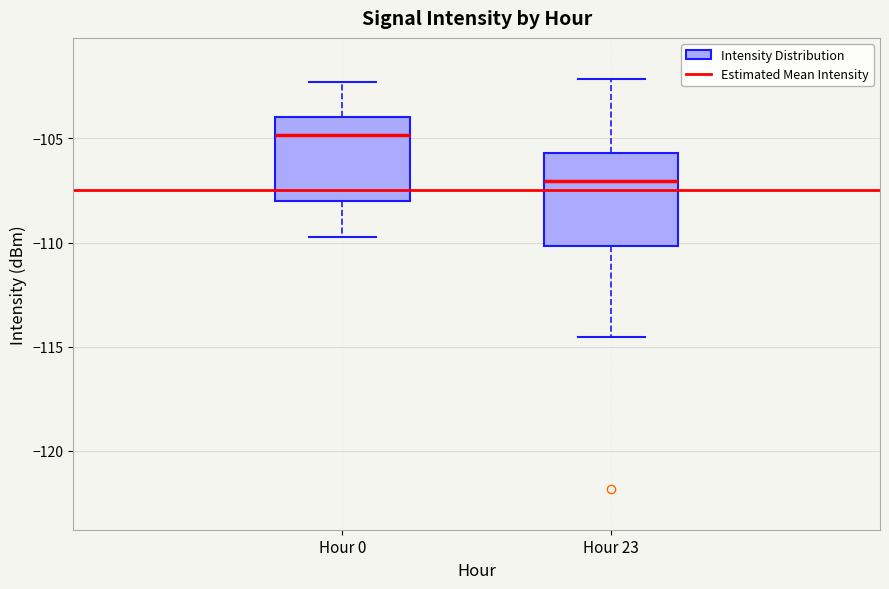

Reading left to right, read every box against the y-axis: the position of its median line, the range the box covers, and the ends of its whiskers. The values are not printed on the chart, so give them approximately, as read against the axis.

Hour 0: median -105.0, box -108.0 to -104.0, whiskers -109.5 to -102.5
Hour 23: median -107.0, box -110.0 to -105.5, whiskers -114.5 to -102.0